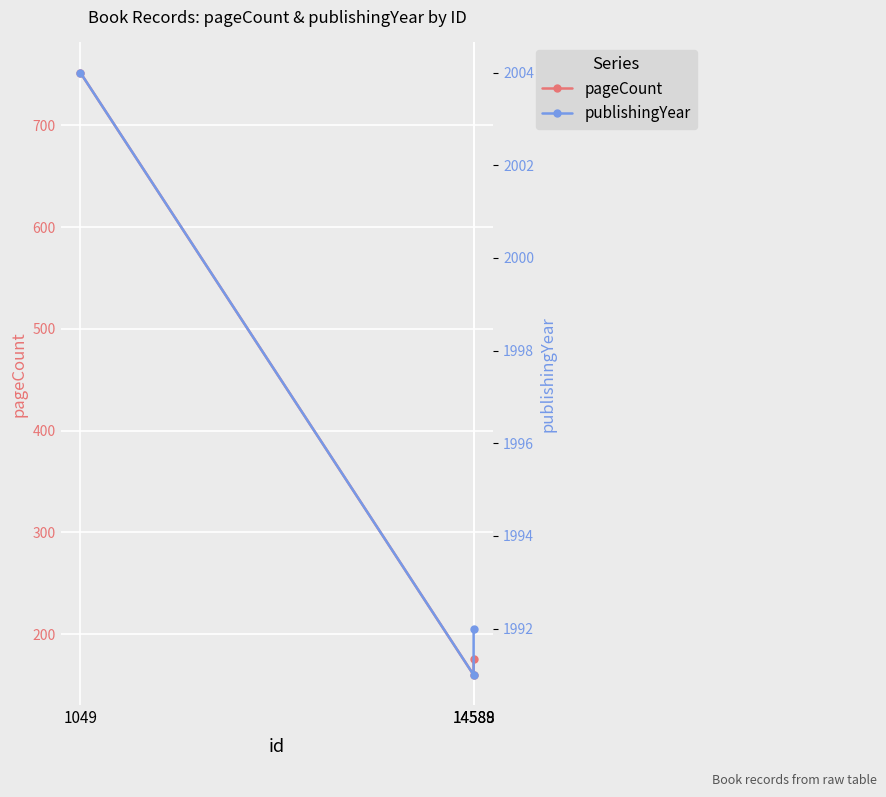

List the series in order of their overall mean, highest first.

publishingYear, pageCount